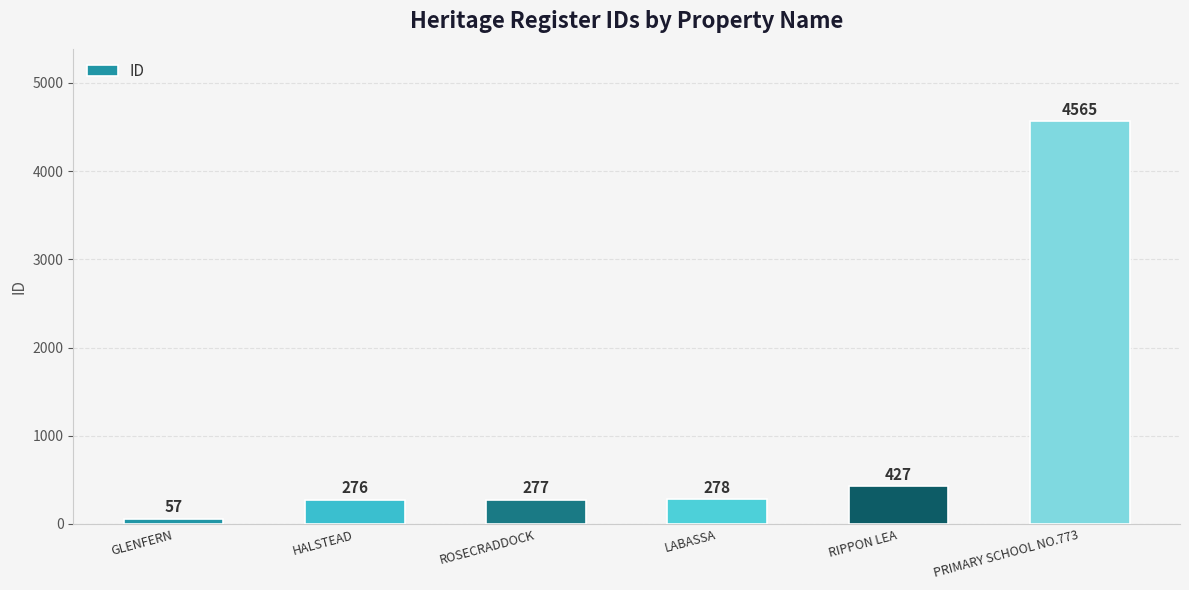

What is the average value?

980